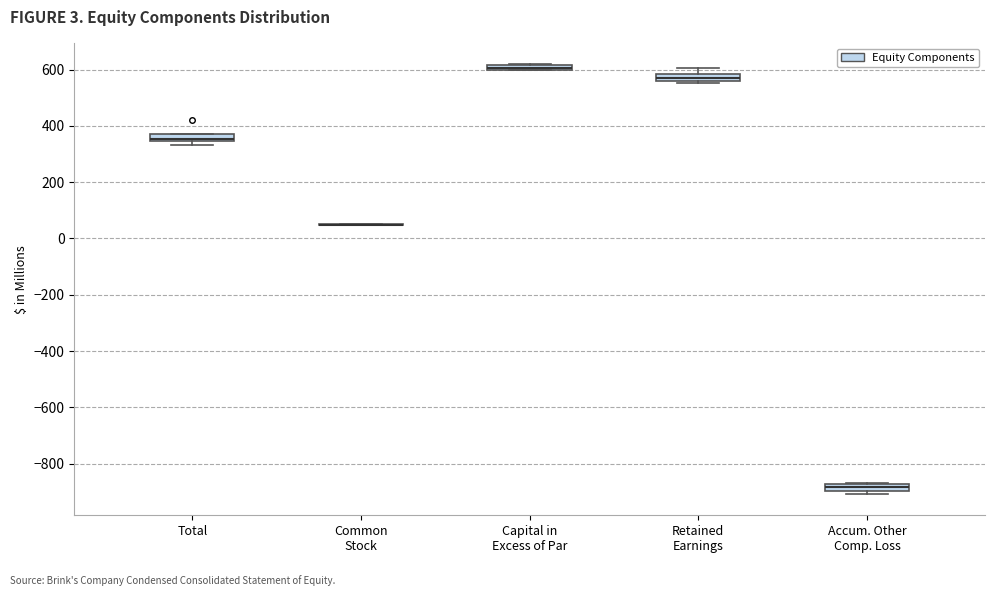

Where is the lower edge of the box for Capital in Excess of Par on the y-axis? The values are not printed on the chart, so give them approximately, as read against the axis.

600